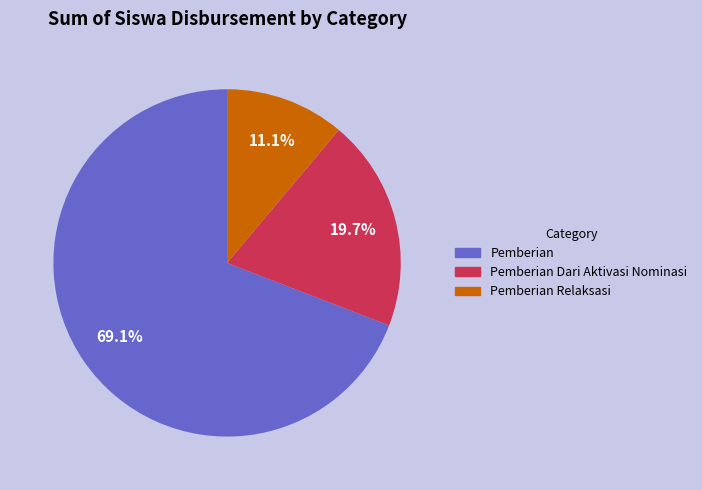

Does any single category account for the majority?

Yes